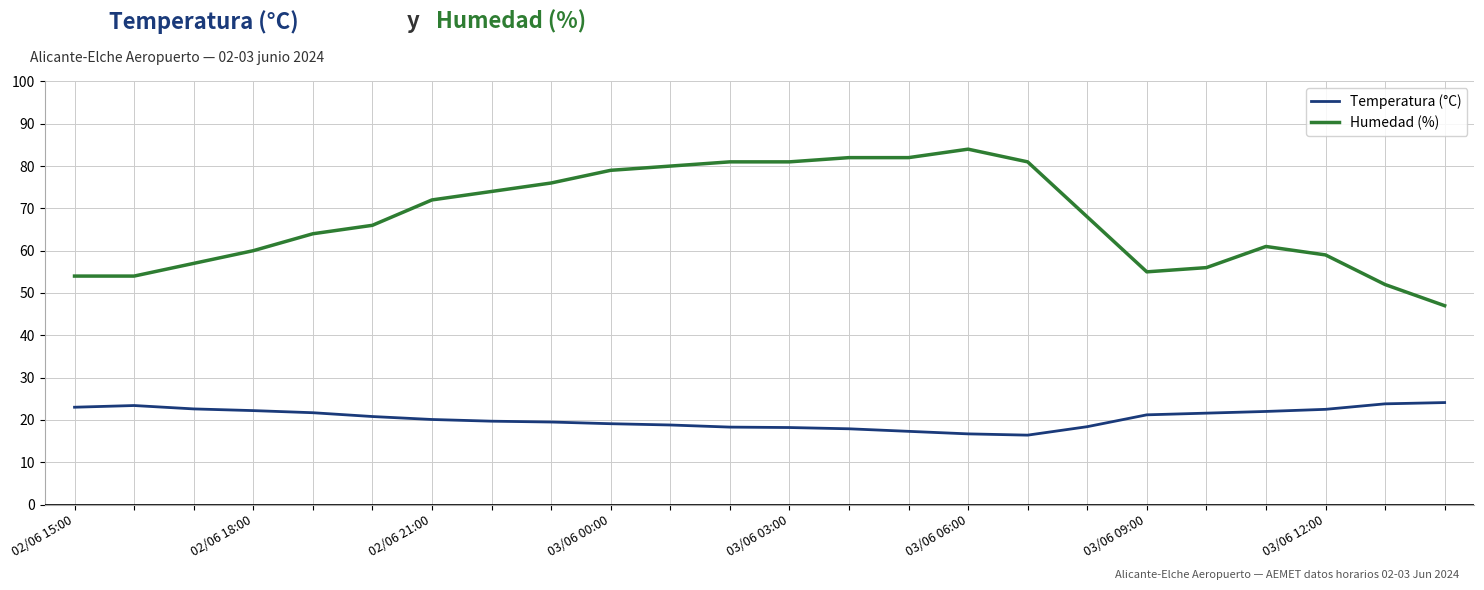

True or false: Humedad (%) and Temperatura (°C) intersect in this chart.

False